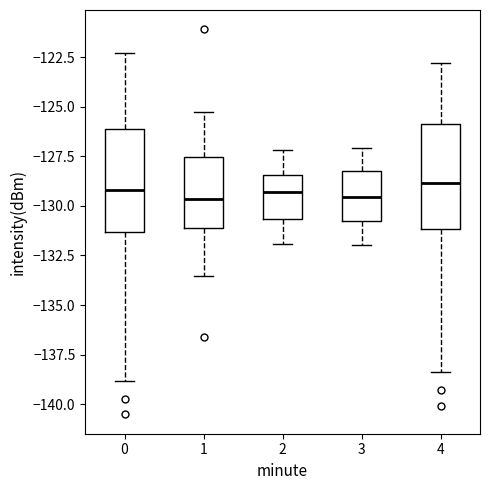

Reading left to right, transcribe this box plot: for each box, give where its median line is, the range the box spans, and where its two whiskers end, as read against the y-axis. The values are not printed on the chart, so give them approximately, as read against the axis.

0: median -129.0, box -131.5 to -126.0, whiskers -139.0 to -122.5
1: median -129.5, box -131.0 to -127.5, whiskers -133.5 to -125.5
2: median -129.5, box -130.5 to -128.5, whiskers -132.0 to -127.0
3: median -129.5, box -131.0 to -128.0, whiskers -132.0 to -127.0
4: median -129.0, box -131.0 to -126.0, whiskers -138.5 to -123.0